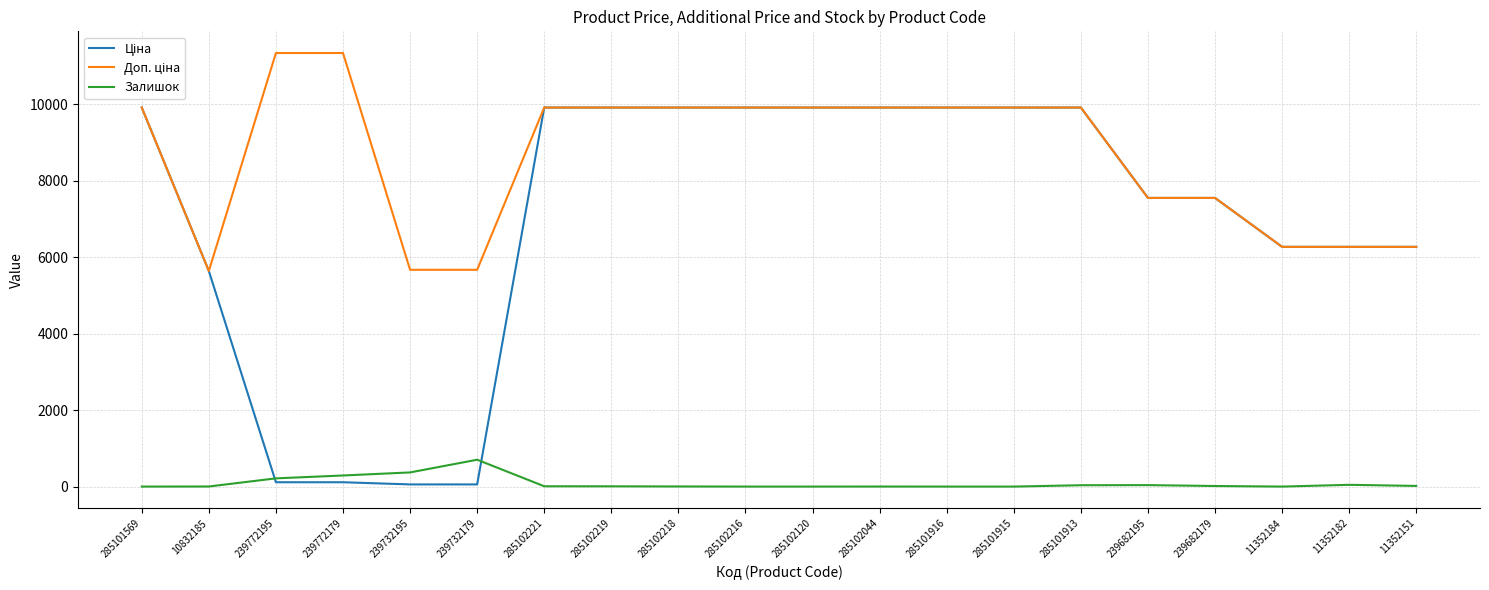

The value of Залишок at 285101916 is 0.0. True or false?

True